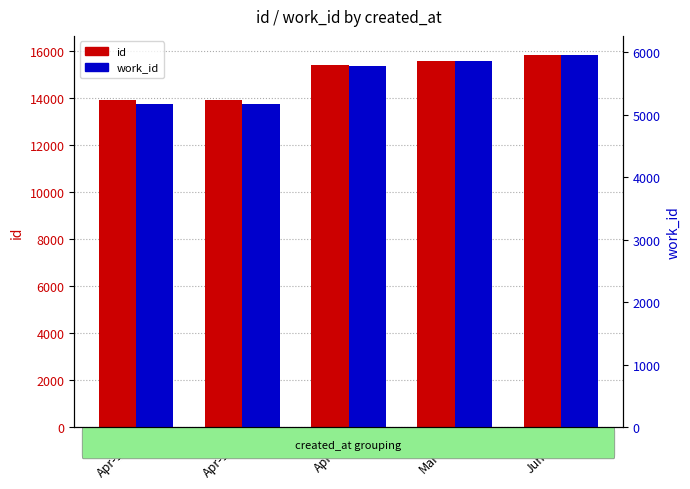

Rank the series at Mar-02 from lowest to highest value.

work_id, id